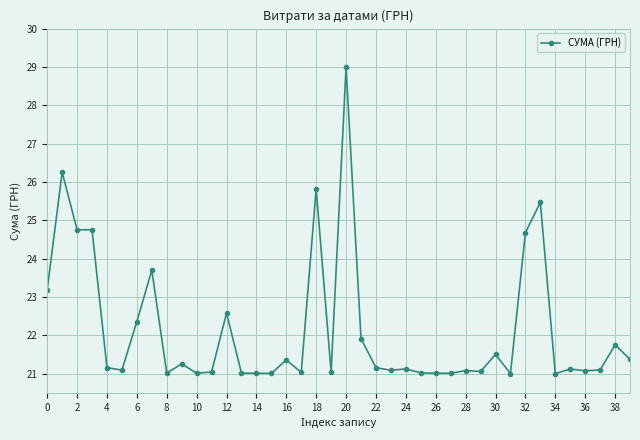

True or false: there are more than 1 points higher than both neighbors.

True